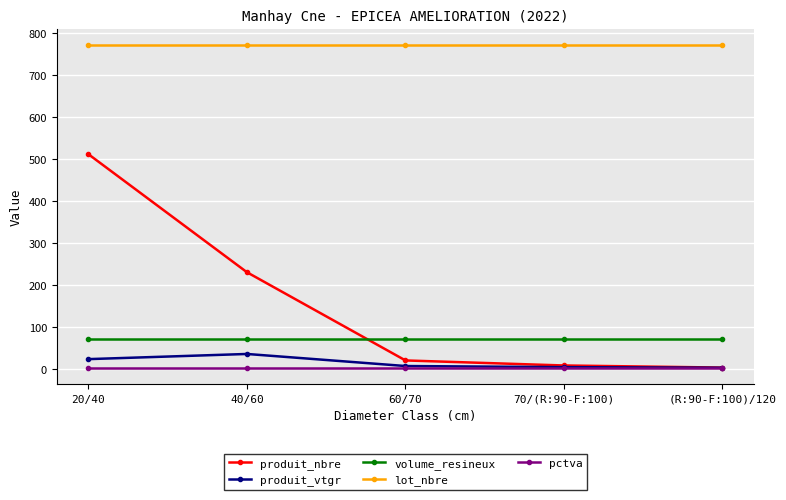

What is the greatest value displayed?

772.0